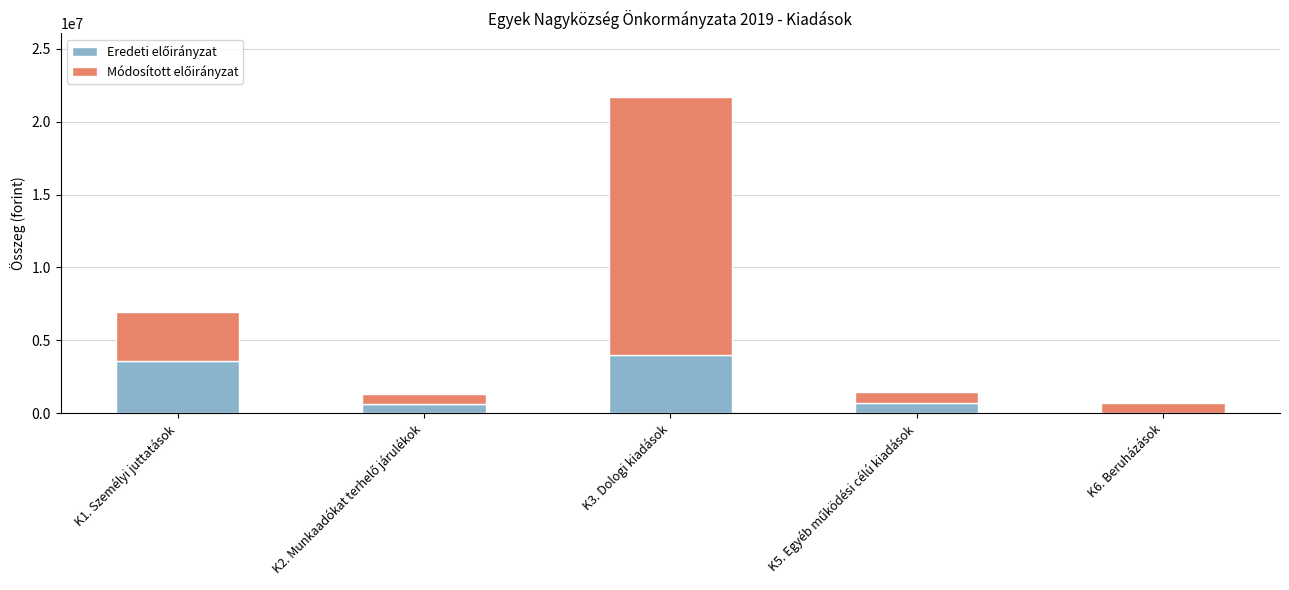

At which category is the sum across all series the highest?

K3. Dologi kiadások